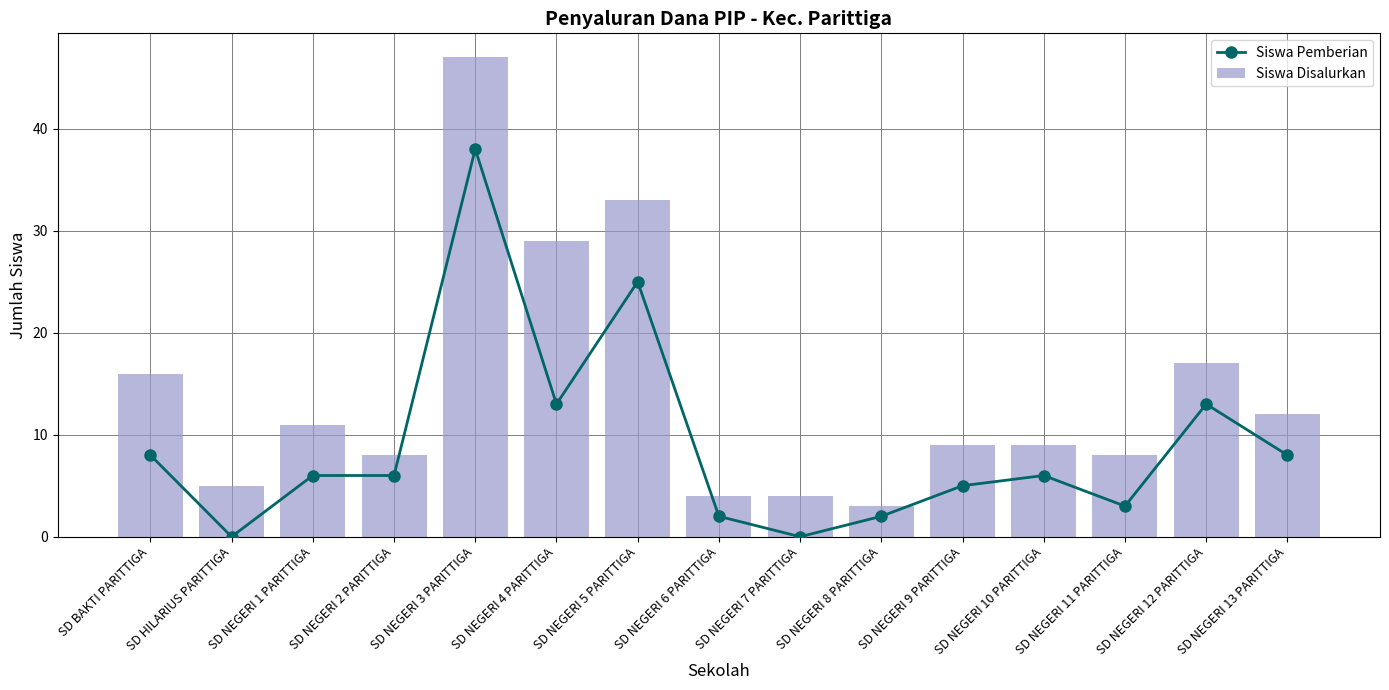

What is the sum of the Siswa Disalurkan values at SD NEGERI 9 PARITTIGA and SD NEGERI 7 PARITTIGA?

13